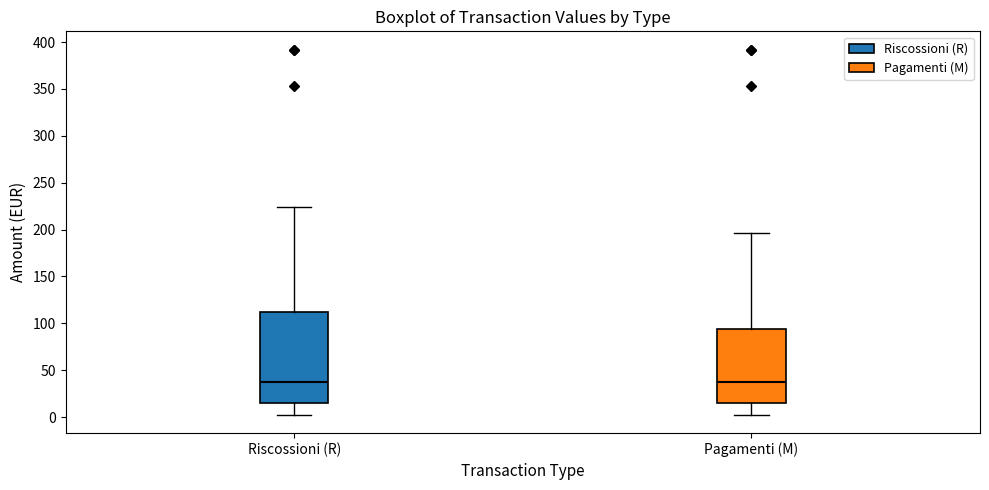

Where does the median line of the box for Riscossioni (R) sit on the y-axis? The values are not printed on the chart, so give them approximately, as read against the axis.

40